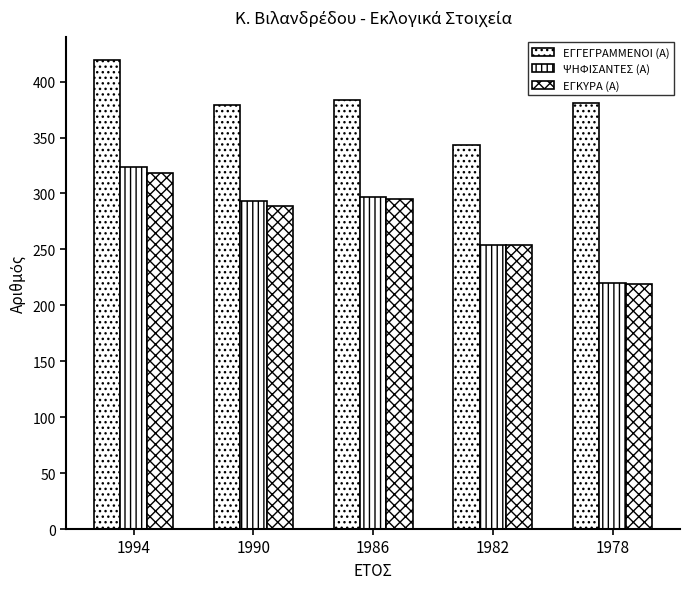

How many groups of bars are there?

5